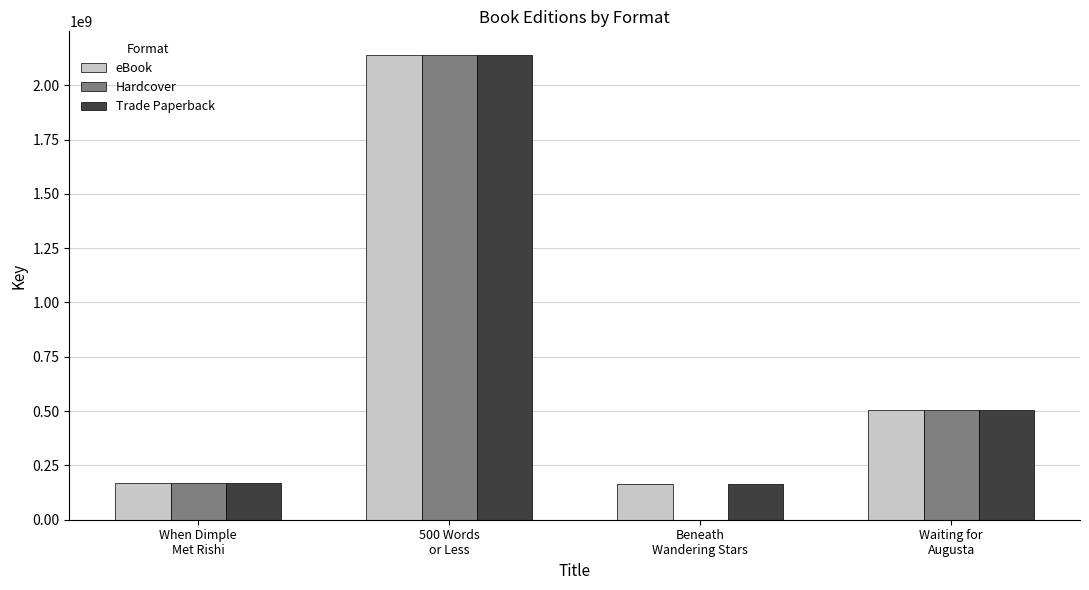

What is the sum of all Trade Paperback values?

2981581407